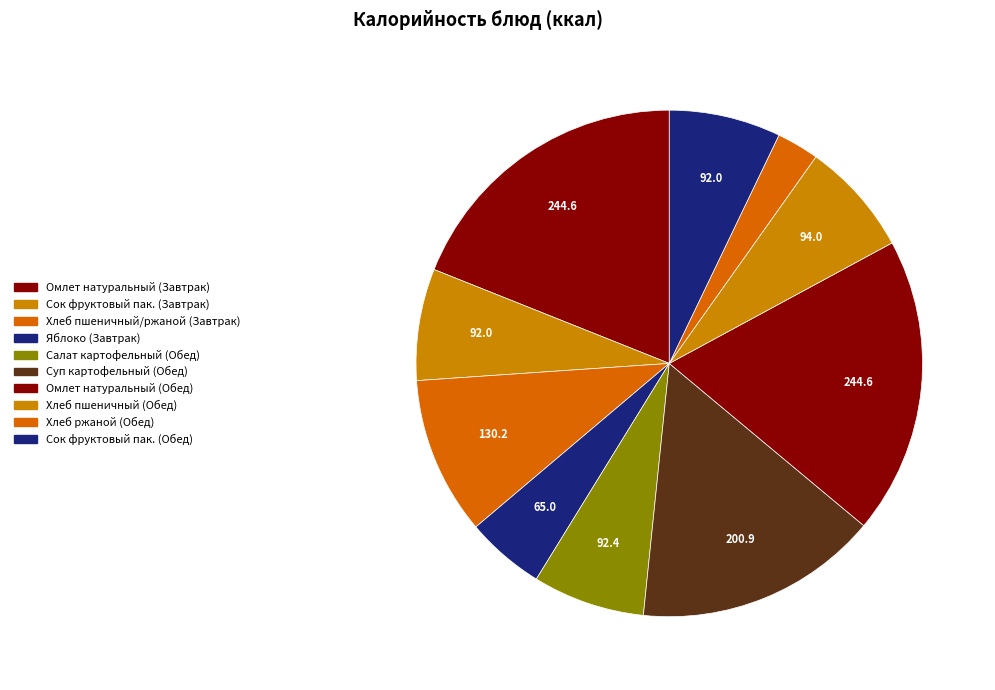

Count the number of slices in the pie.

10